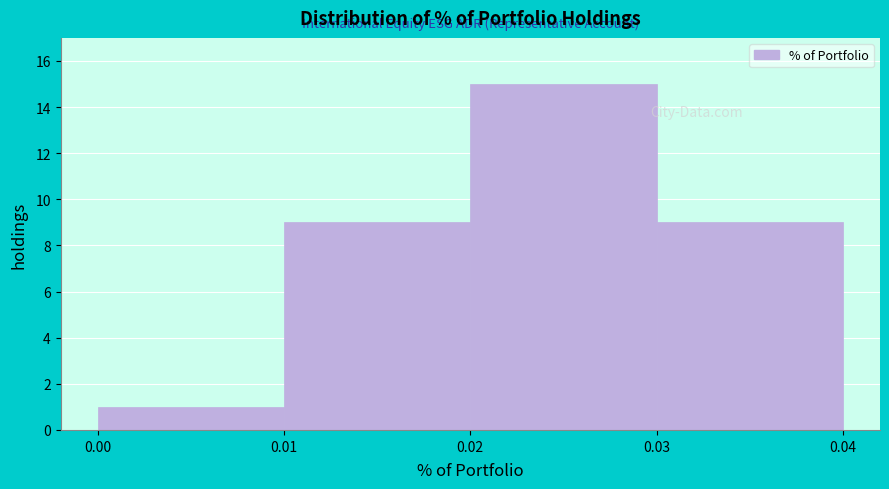

Reading left to right, transcribe this chart: for each bar, give the range it covers on the x-axis and its height. The values are not printed on the chart, so give them approximately, as read against the axis.

0.00 to 0.01: 1
0.01 to 0.02: 9
0.02 to 0.03: 15
0.03 to 0.04: 9